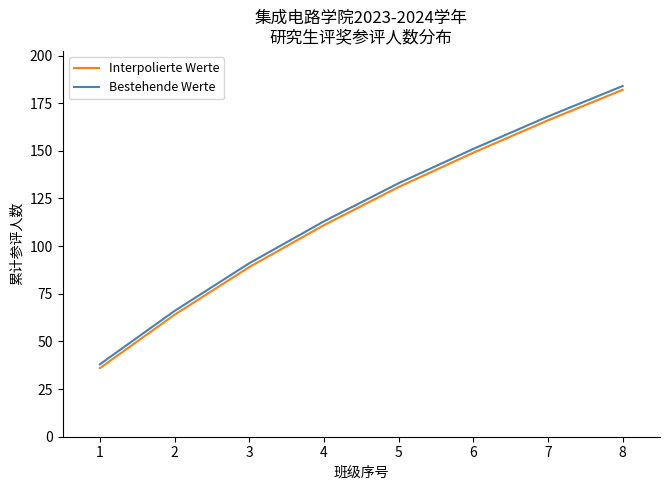

Rank the categories by Bestehende Werte value from lowest to highest.

1, 2, 3, 4, 5, 6, 7, 8